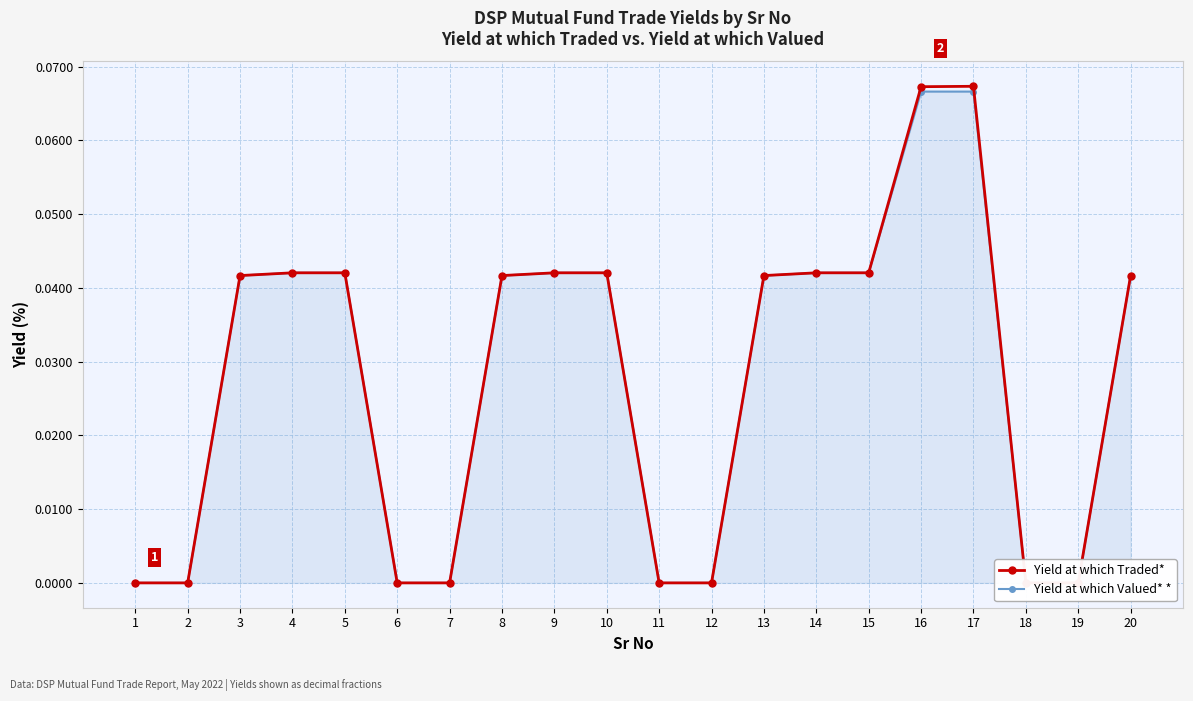

What is the value of the Yield at which Traded* point at the 17th from the left?

0.1